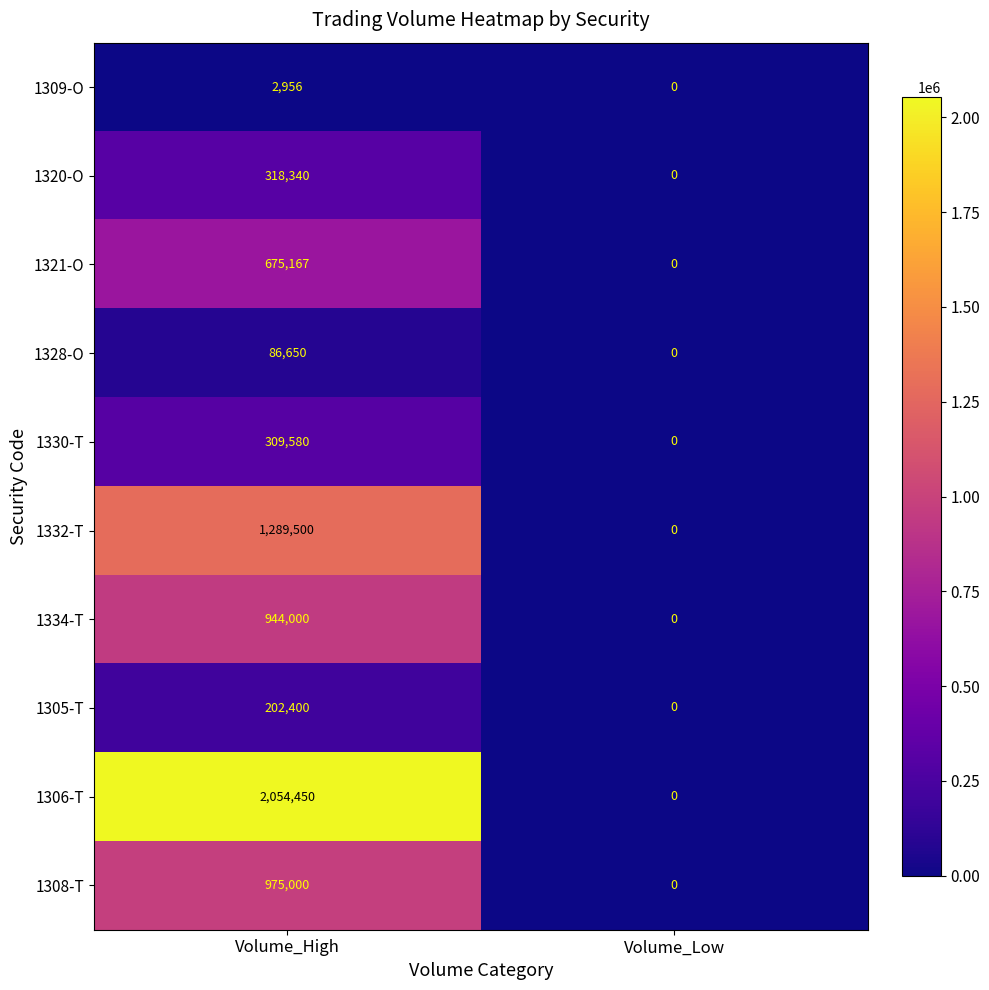

What value does the 1321-O series have at Volume_High, to the nearest 100?

675200